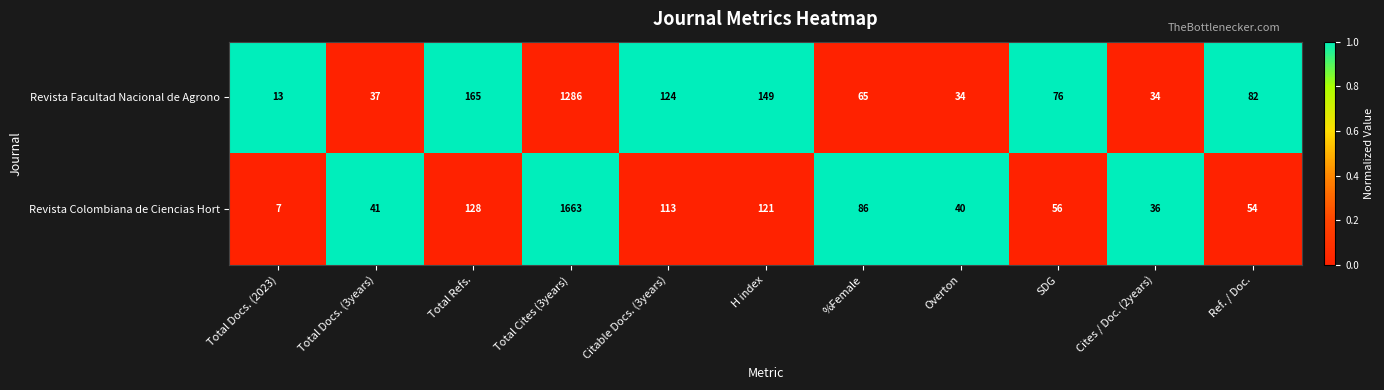

The value of Revista Colombiana de Ciencias Hort at Total Cites (3years) is 2166. True or false?

False